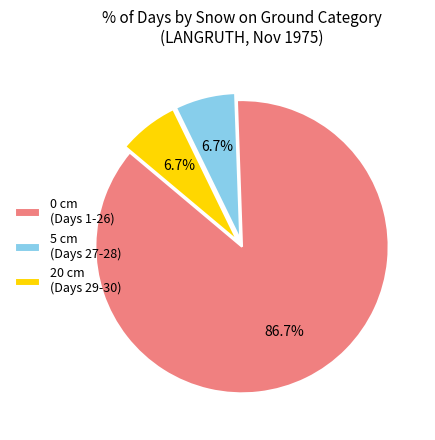

Which category has the biggest portion of the pie?

0 cm (Days 1-26)